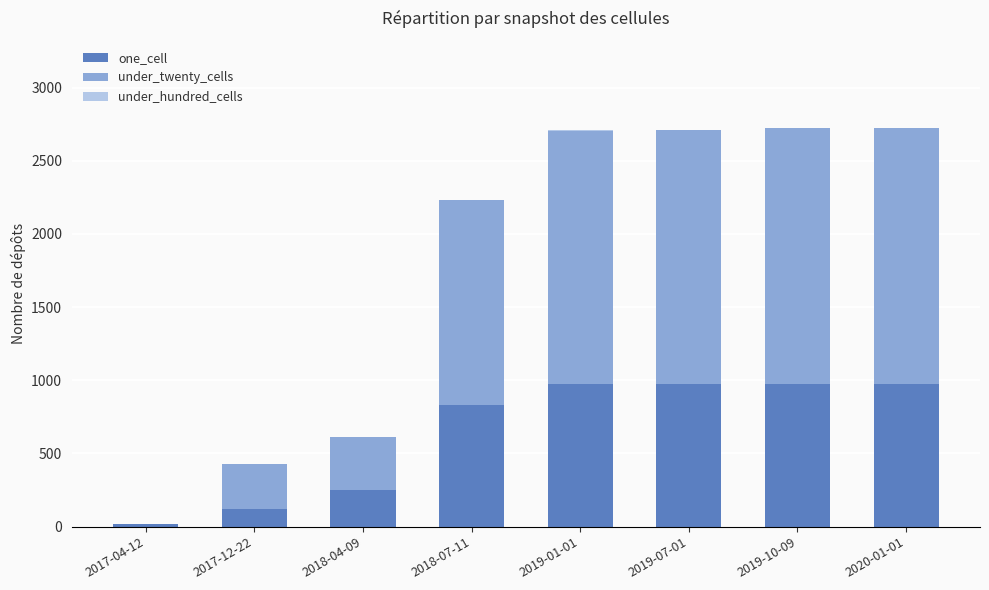

What is the maximum value for one_cell?

977